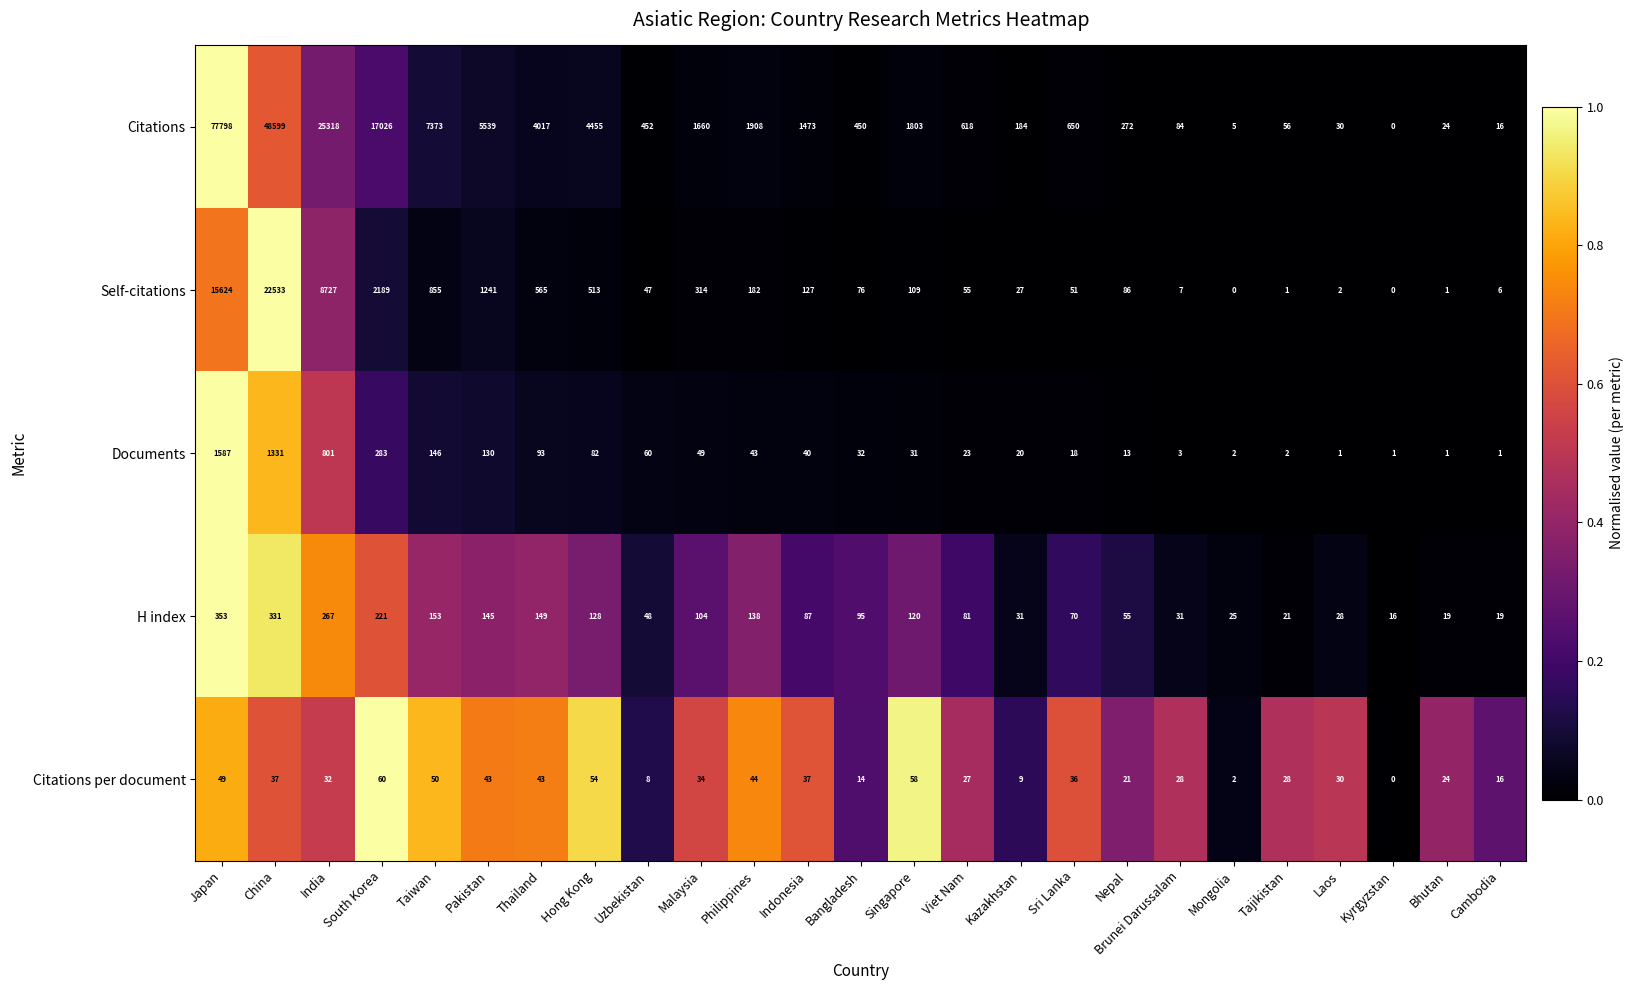

What is the difference between the Self-citations values at India and Brunei Darussalam?

8720